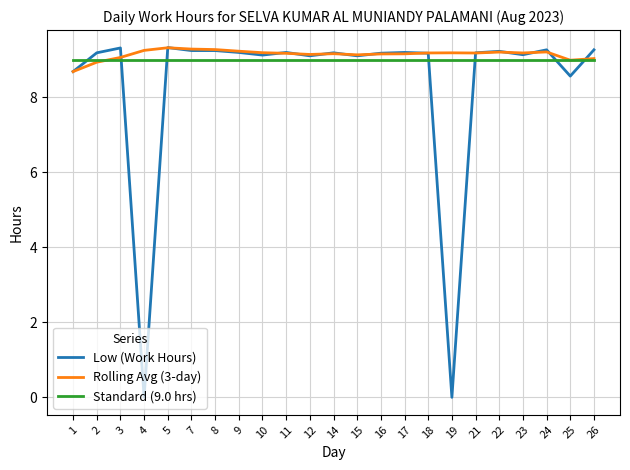

The value of Low (Work Hours) at 16 is 15.0. True or false?

False